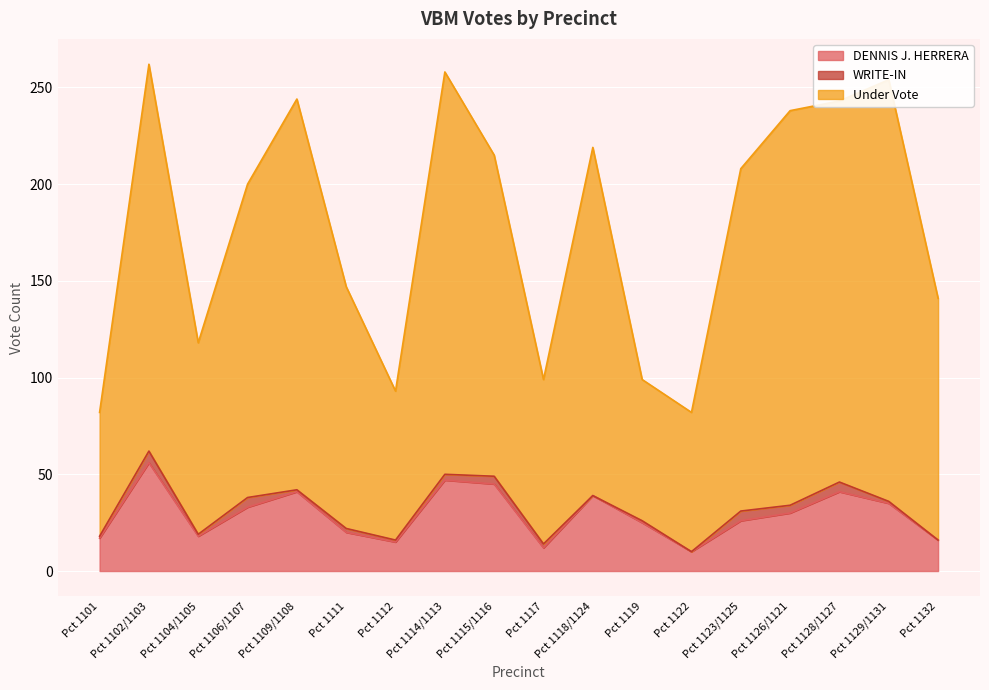

The value of DENNIS J. HERRERA at Pct 1126/1121 is 18. True or false?

False